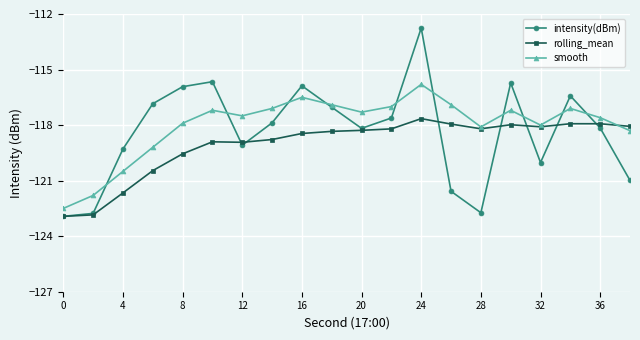

Which series has the largest range (max minus min)?

intensity(dBm)